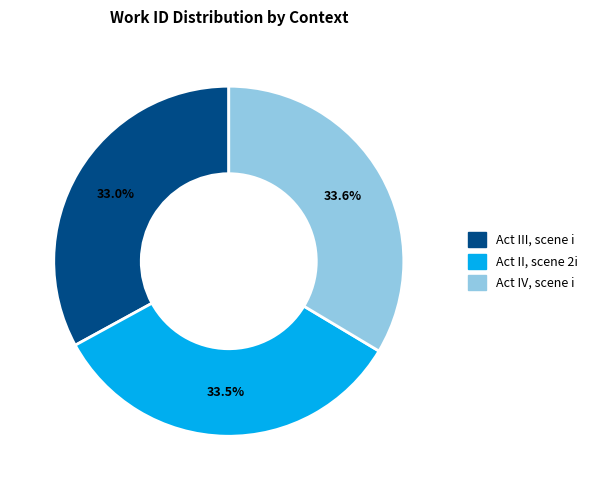

Is Act IV, scene i the majority of the pie?

No